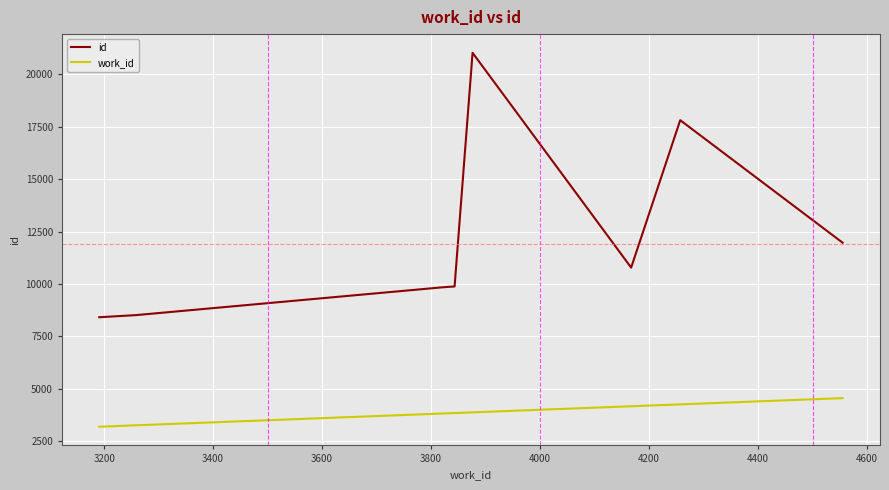

What are all the series names shown in the legend?

id, work_id